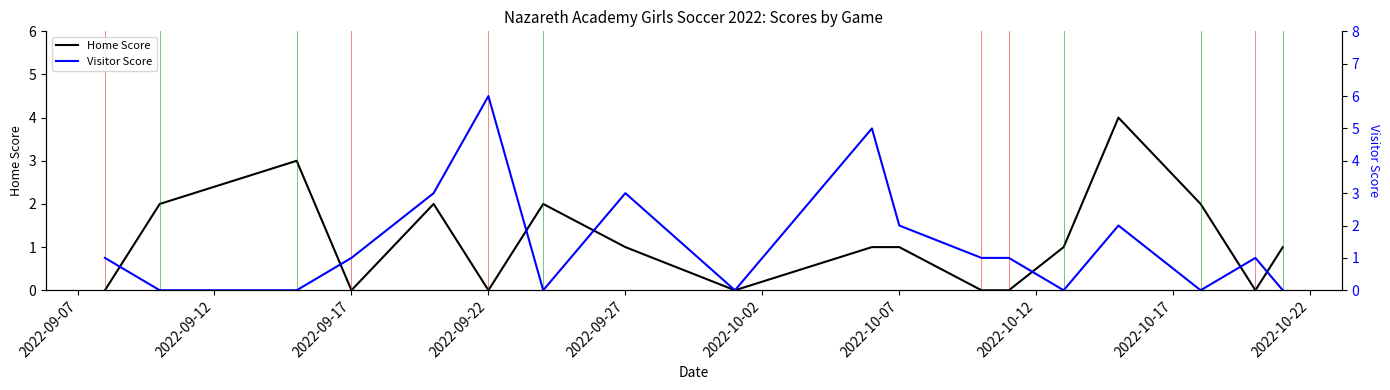

At which label does Visitor Score reach its minimum?

2022-09-12